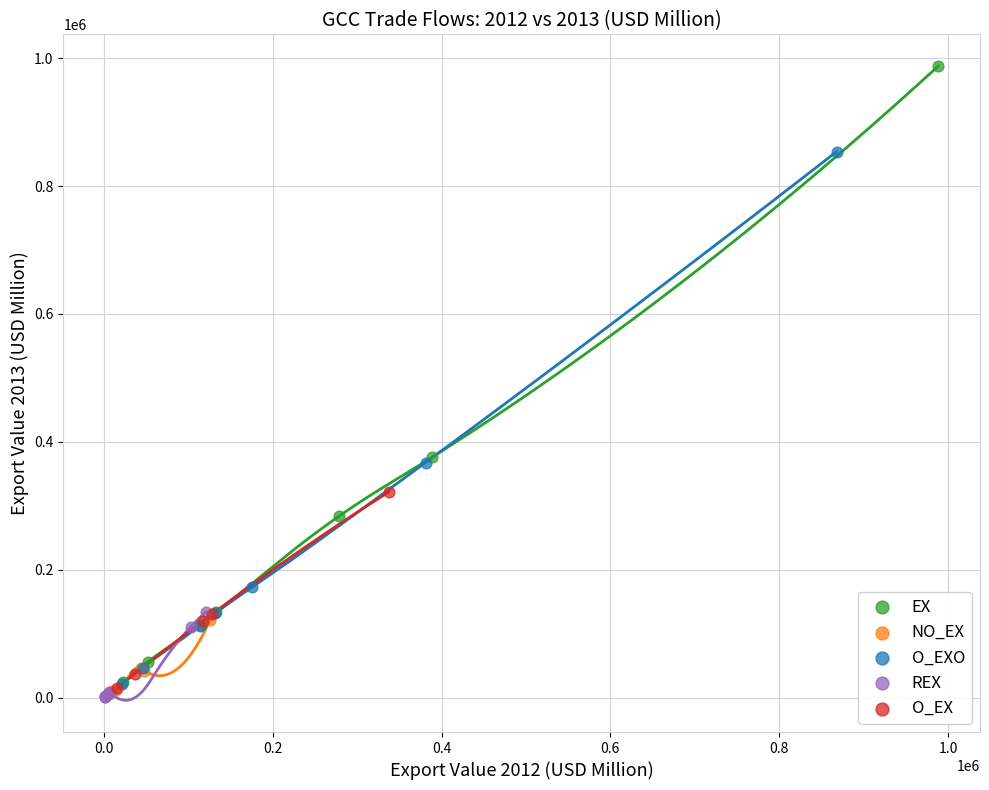

Which series has the widest spread of Y values?

EX